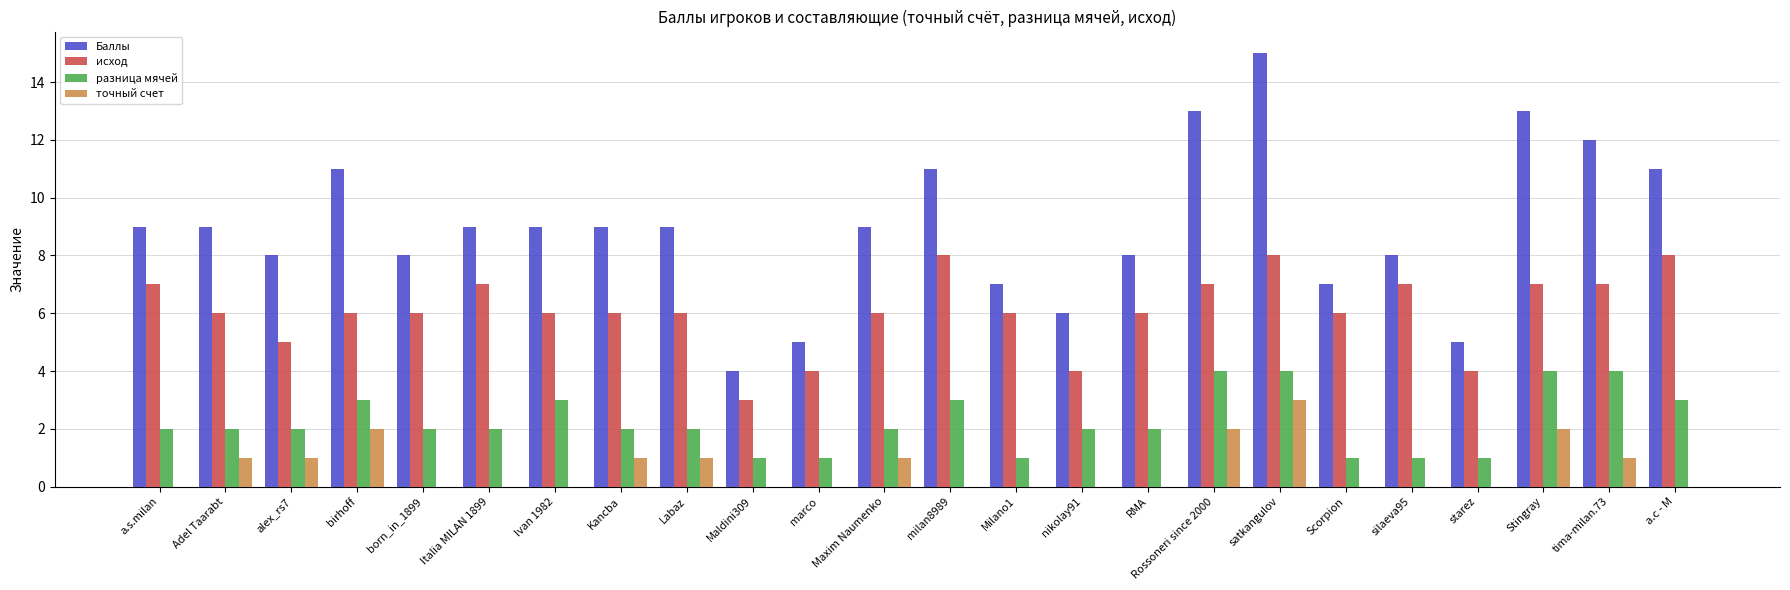

What is the approximate value of исход at Scorpion?

6